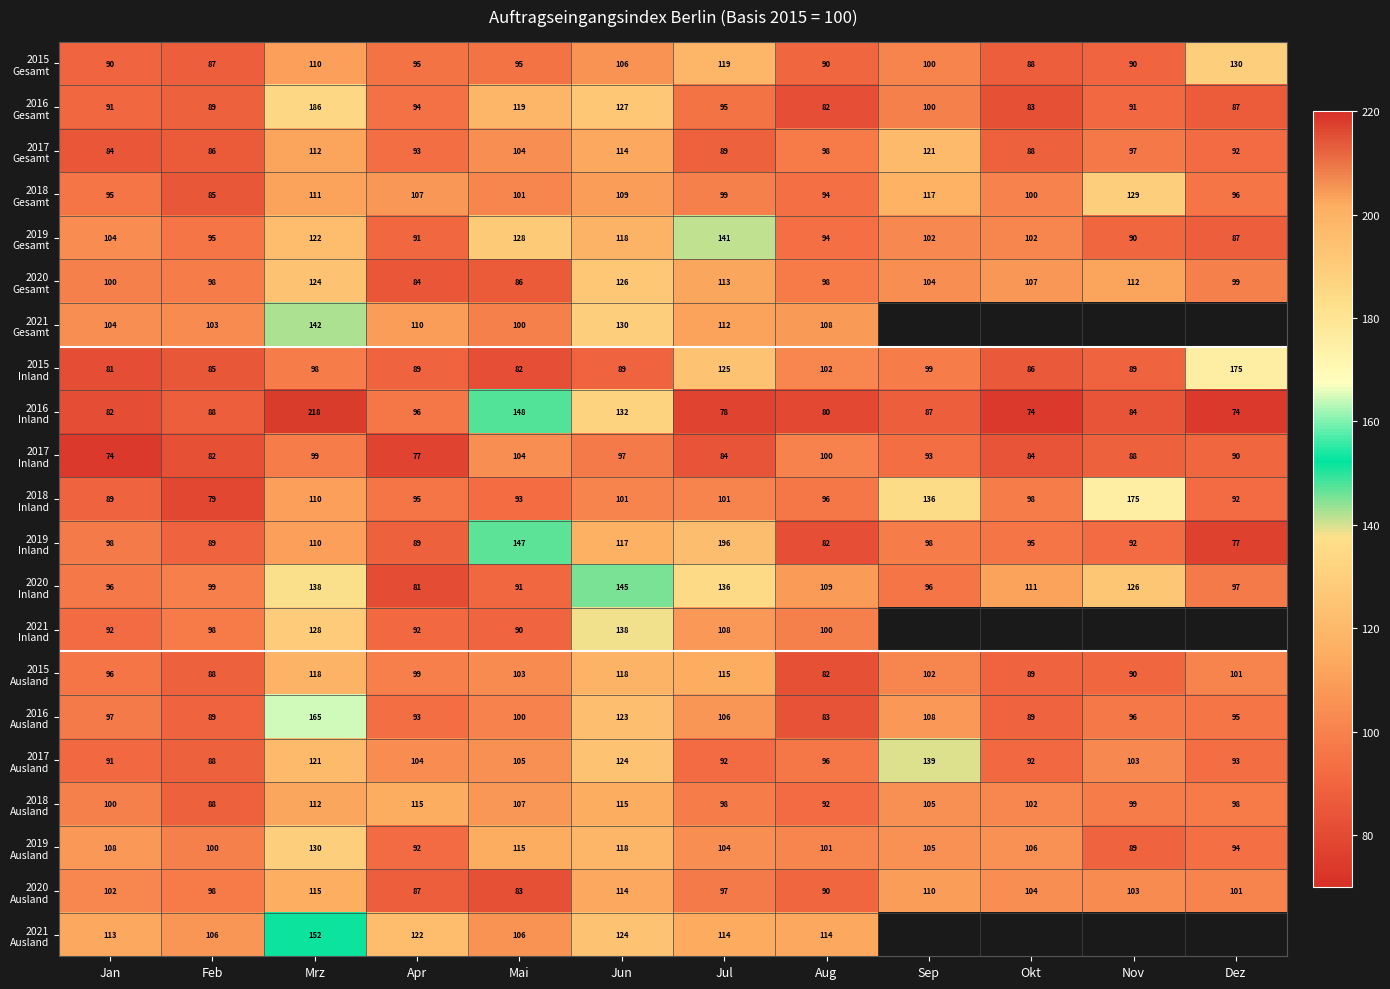

Count the number of data series in this chart.

21